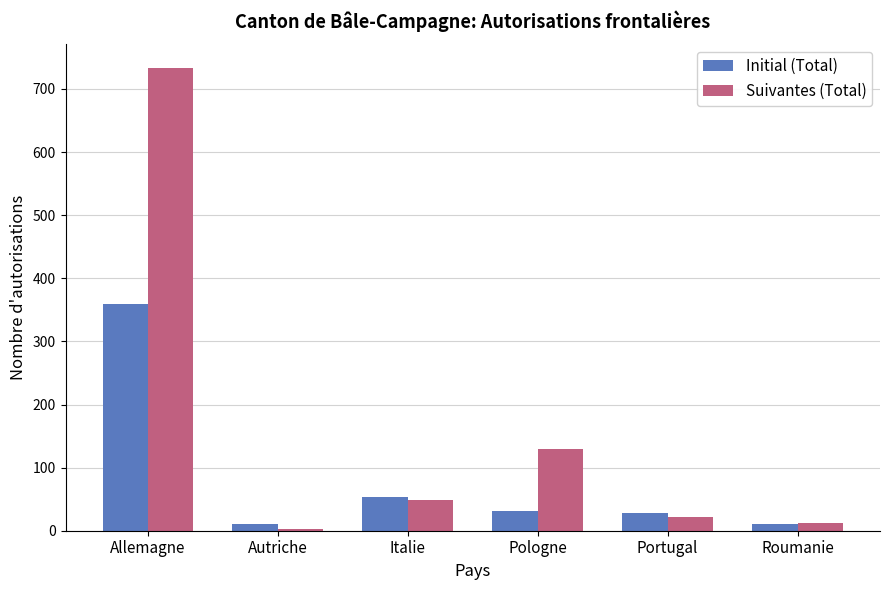

What is the total value across all series at Roumanie?

24